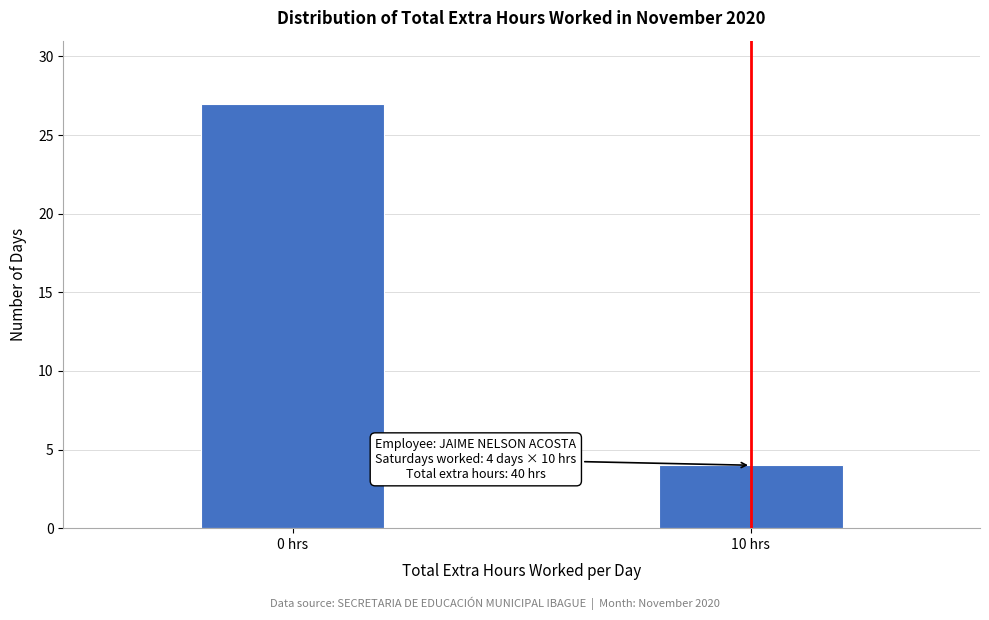

Reading left to right, transcribe all the data shown in this chart.

0 hrs=27	10 hrs=4